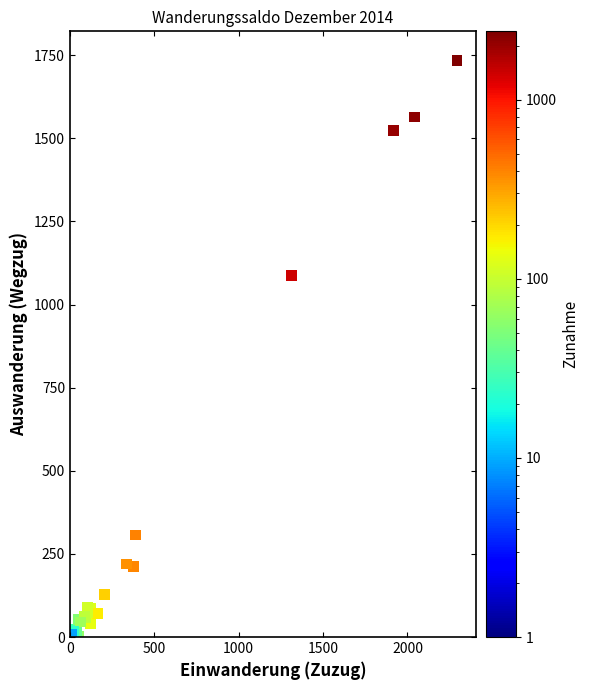

What Y value in the scatter plot is closest to 867?

1087